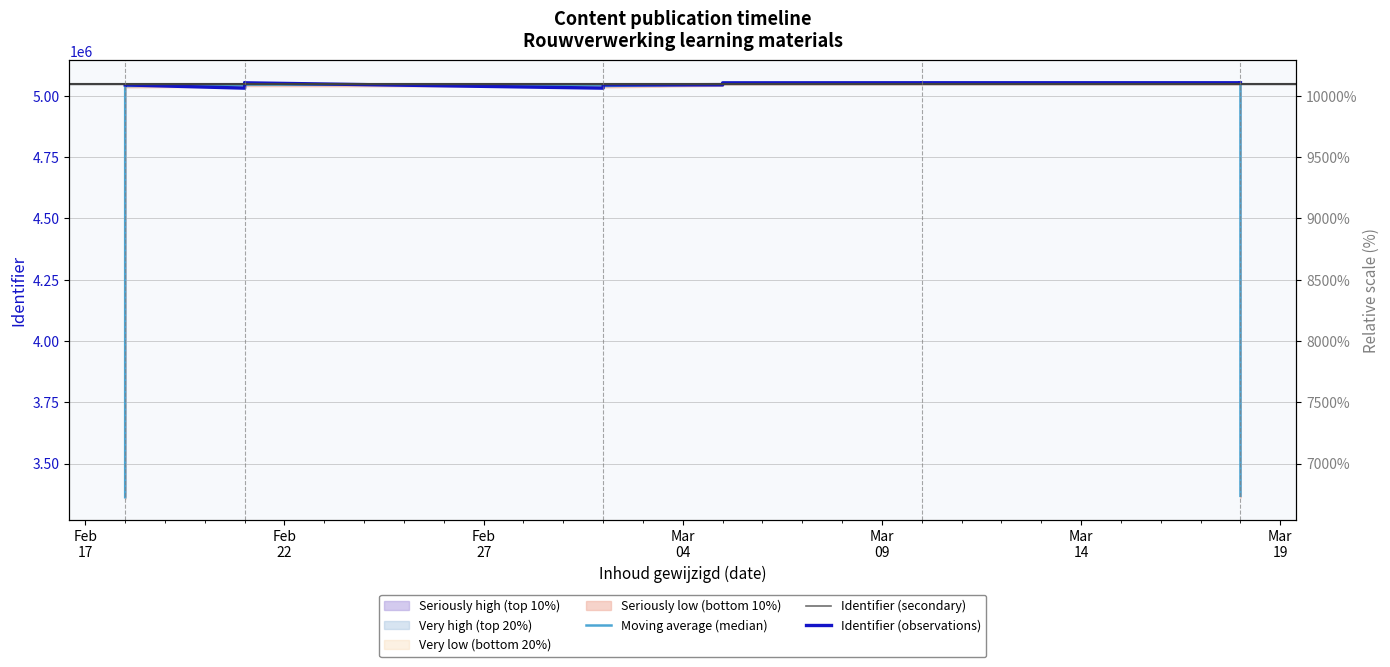

What is the difference between the maximum and minimum values in the Moving average (median) series?

1689751.3